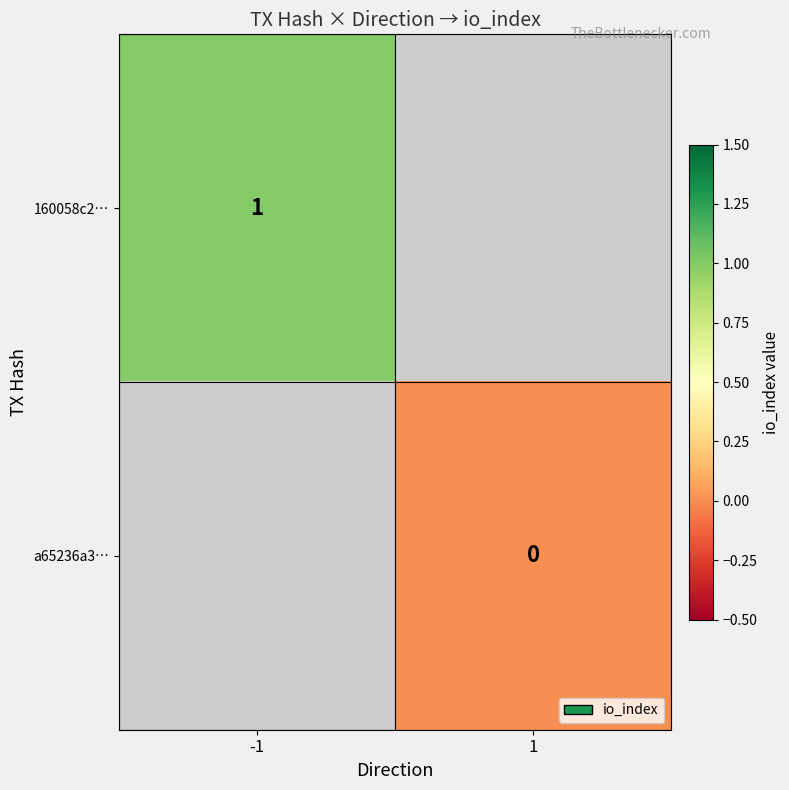

What is the greatest value displayed?

1.0